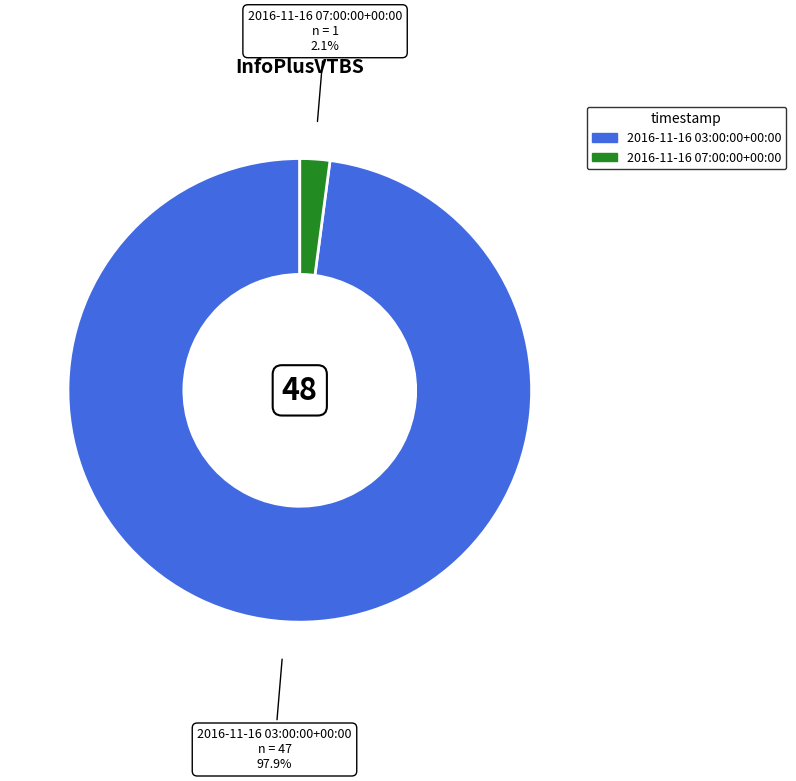

To the nearest percent, what is the difference between the largest and smallest slice percentages?

96%